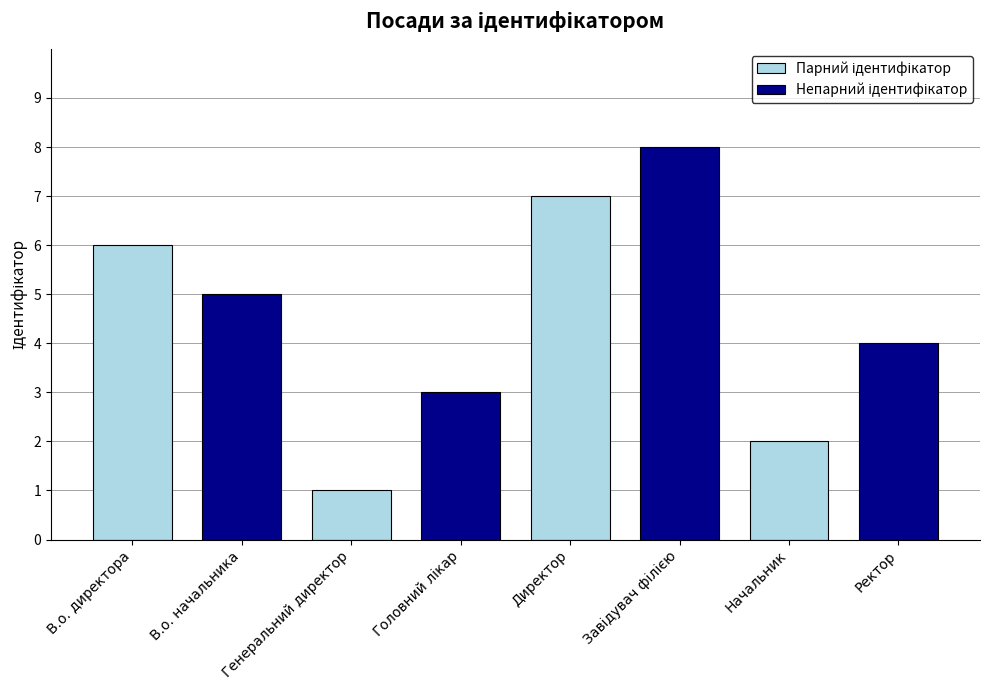

What is the spread (max minus min) of values at Генеральний директор?

2